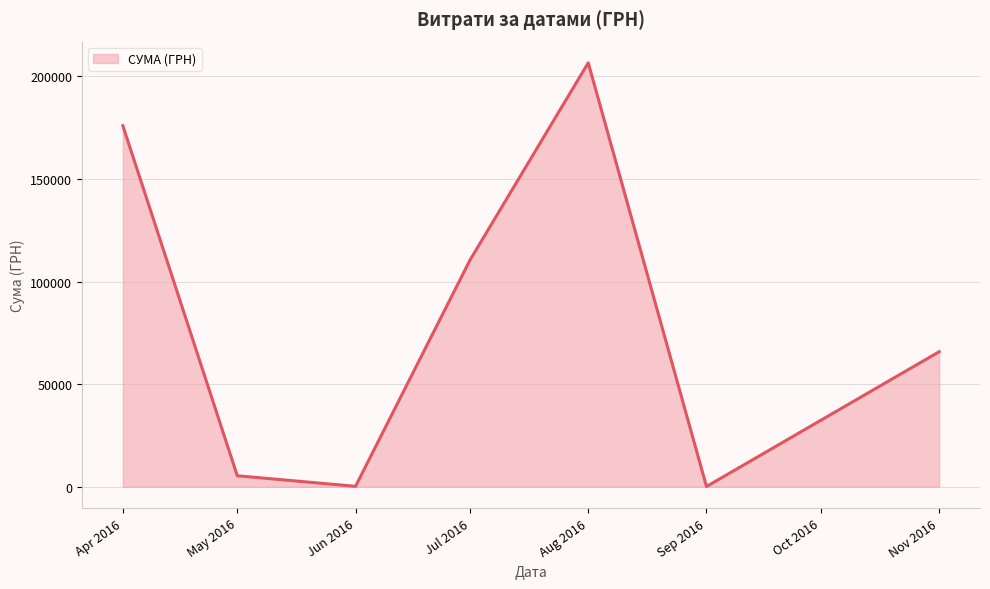

How many categories are shown in the chart?

7